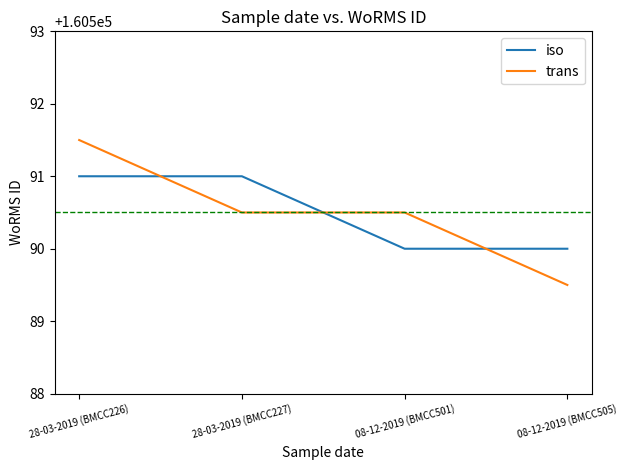

Between which two adjacent categories do iso and trans first intersect?

28-03-2019 (BMCC226) and 28-03-2019 (BMCC227)